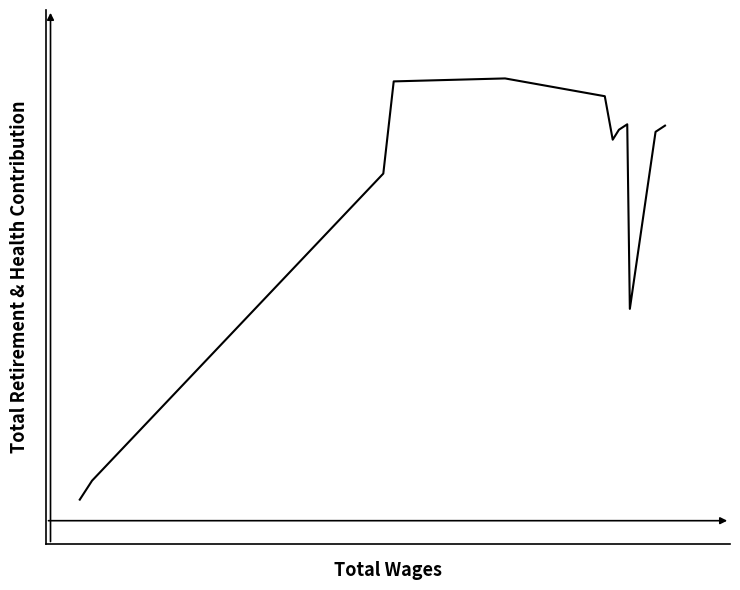

What is the value of the 3rd point from the left?

20187